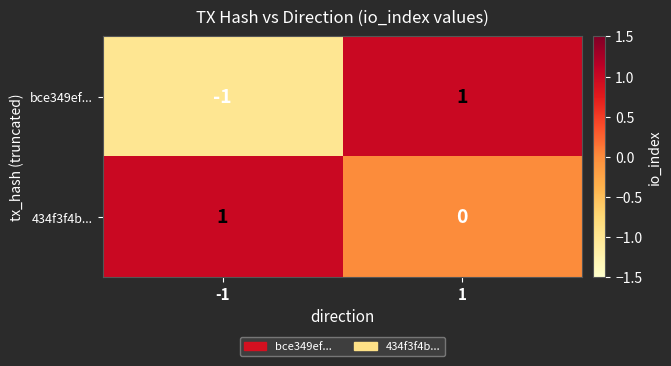

Reading left to right, transcribe all the data shown in this chart.

bce349ef...: -1=-1	1=1
434f3f4b...: -1=1	1=0